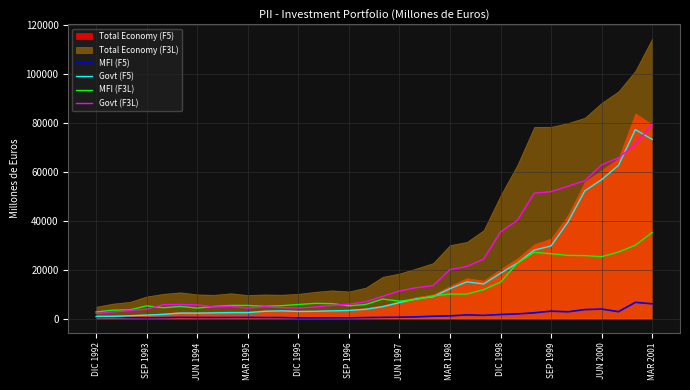

After their last crossing, which series has the higher values: Govt (F3L) or Govt (F5)?

Govt (F3L)